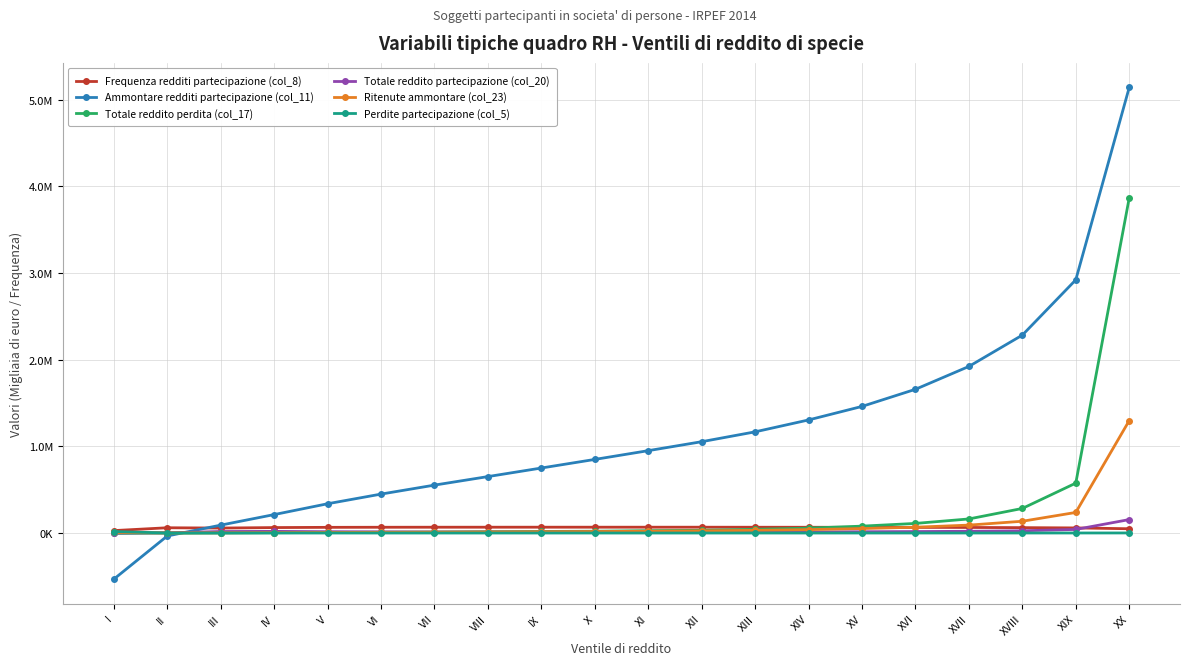

Does the chart have visible grid lines?

Yes